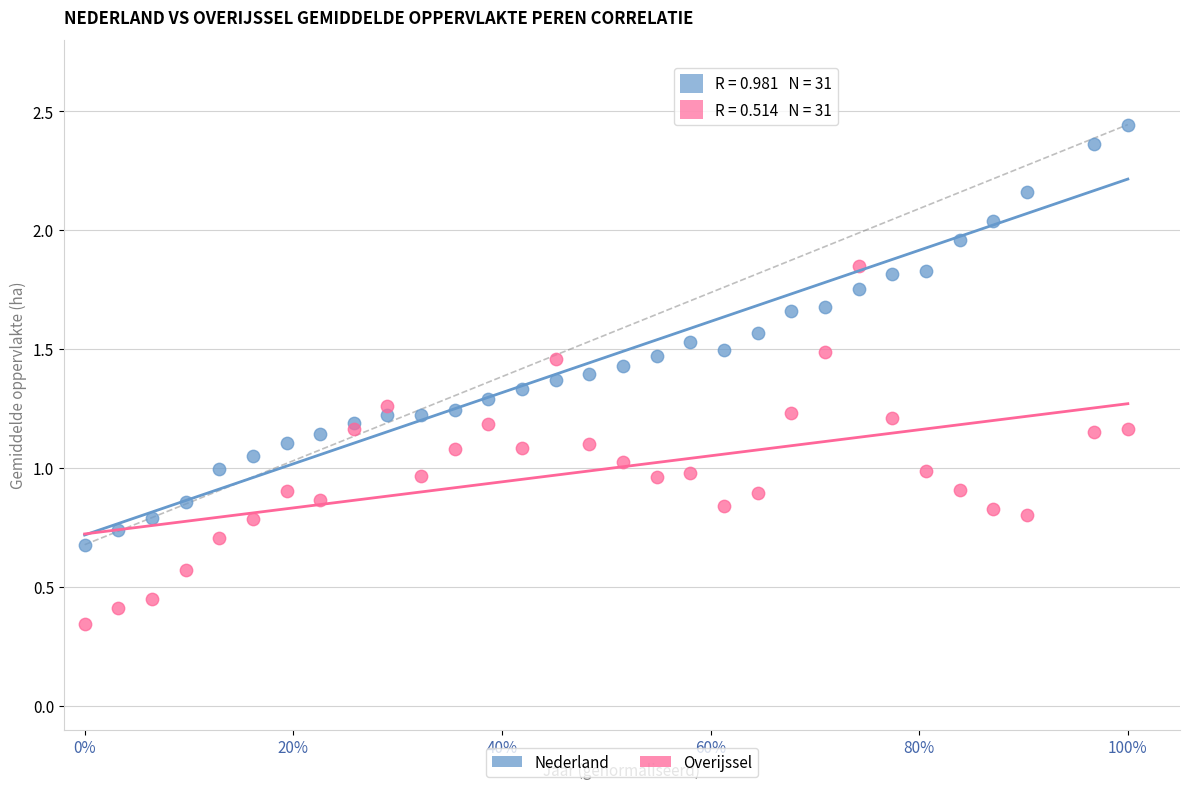

Which series reaches the maximum Y coordinate?

Nederland